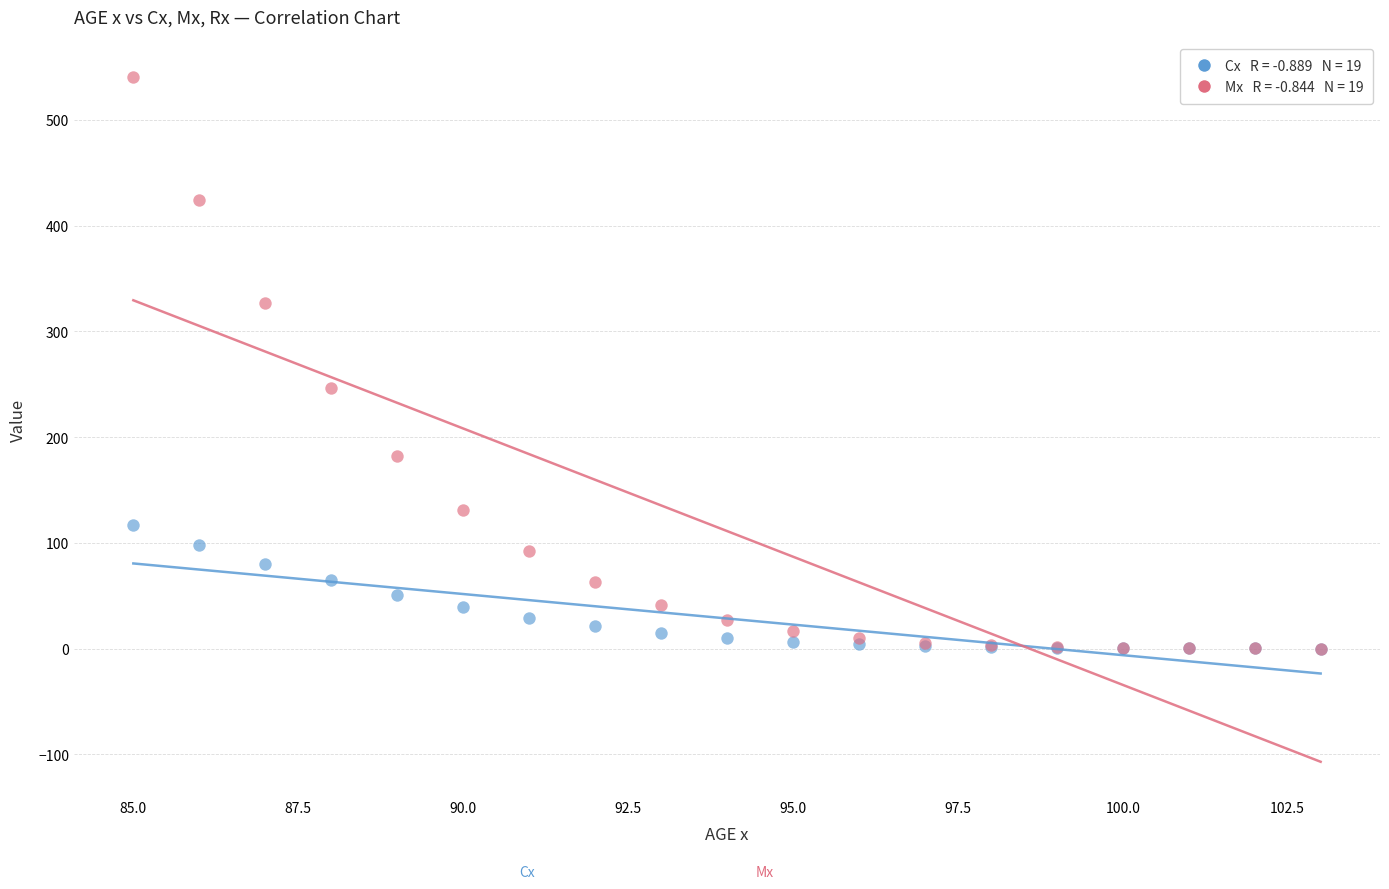

Across all series, what Y value is closest to 270?

246.5